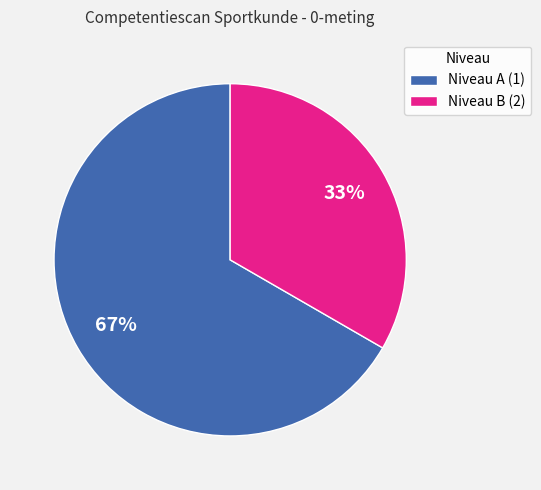

Does Niveau B (2) account for over 50% of the chart?

No